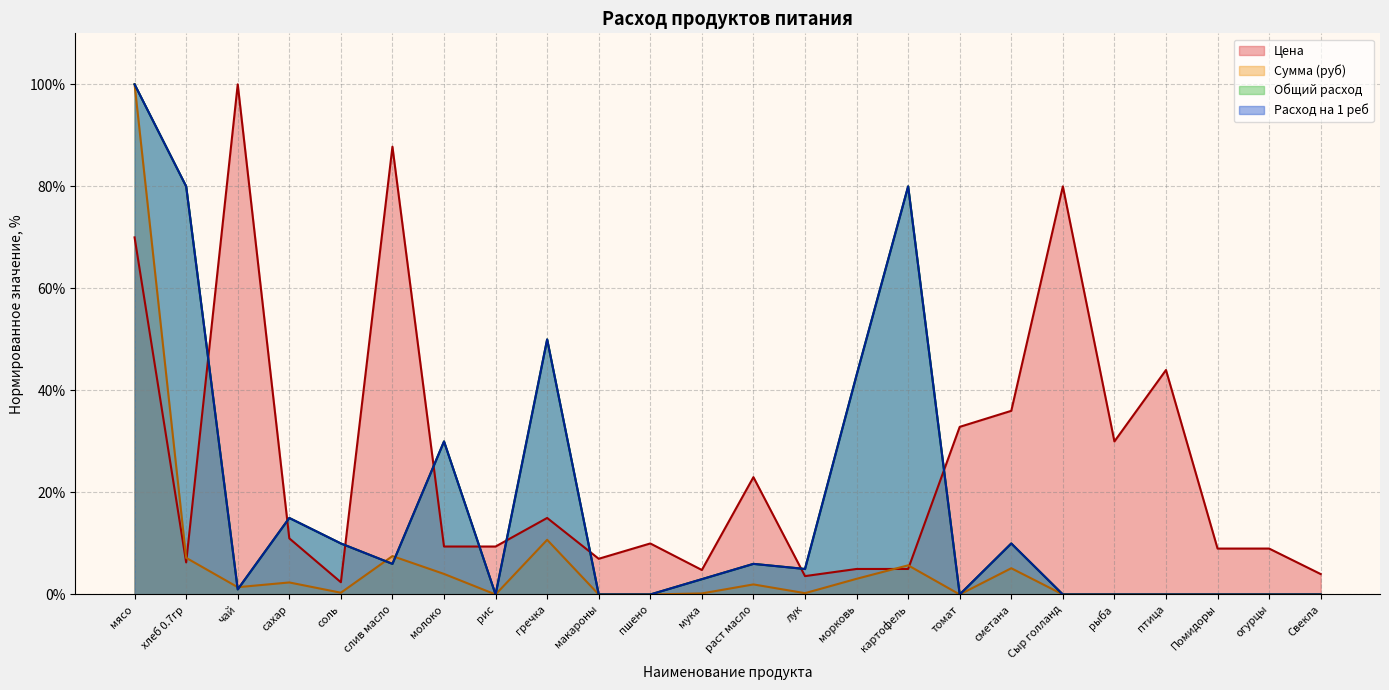

How many times do Сумма (руб) and Общий расход cross each other?

4